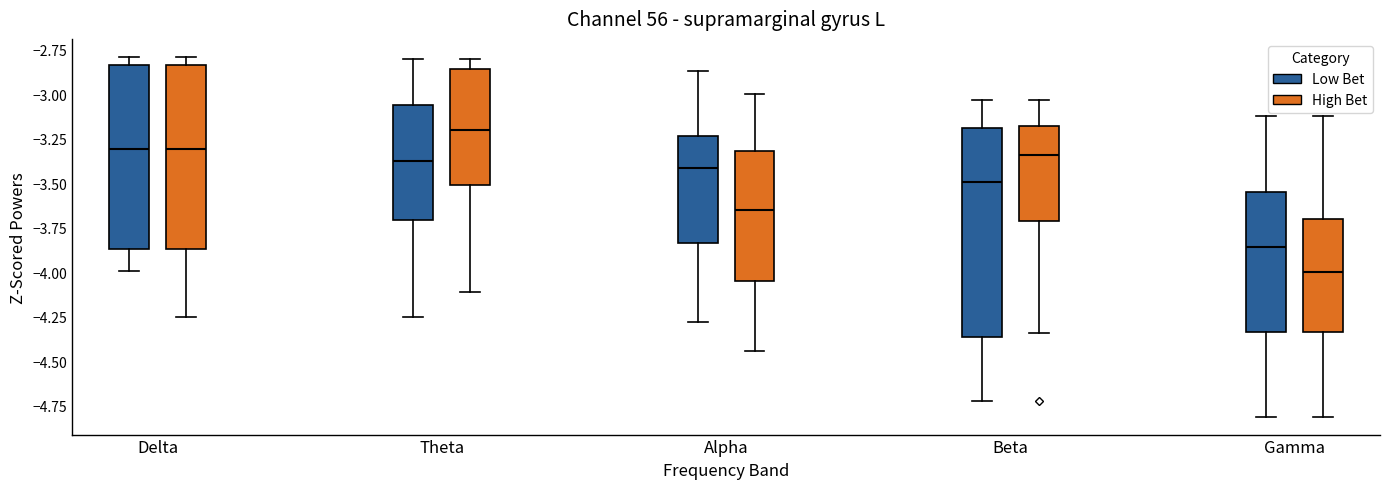

Where does the median line of the box for Alpha (Low Bet) sit on the y-axis? The values are not printed on the chart, so give them approximately, as read against the axis.

-3.40